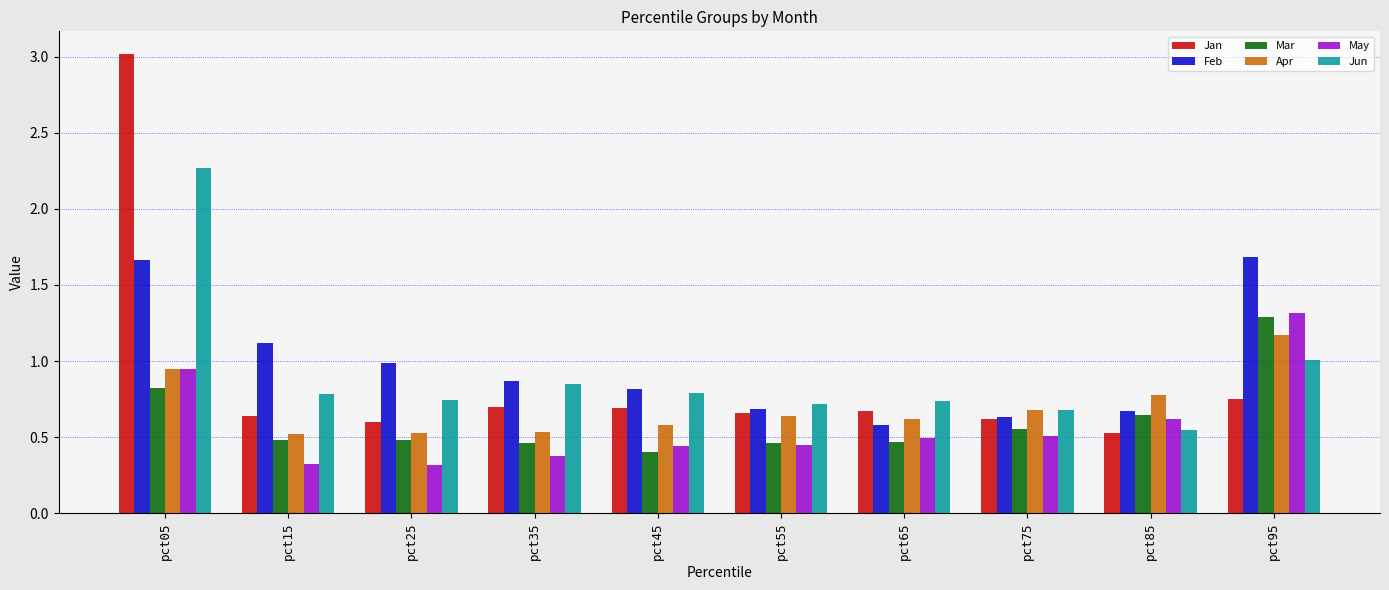

What is the minimum value shown in the chart?

0.3